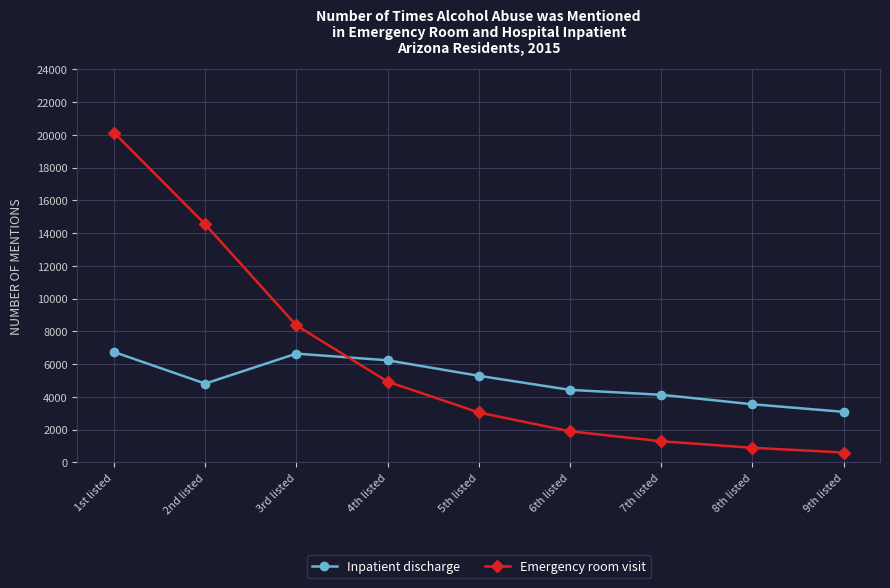

Reading right to left, what are all the values shown in this chart?

Inpatient discharge: 3082	3546	4124	4424	5285	6231	6638	4807	6739
Emergency room visit: 597	888	1285	1894	3043	4928	8363	14535	20137